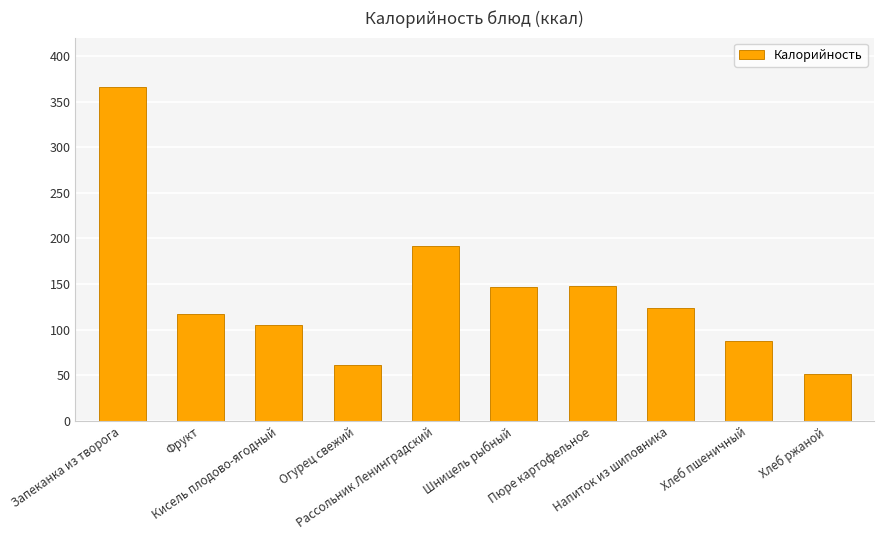

What is the value of the 4th bar from the left?

61.9